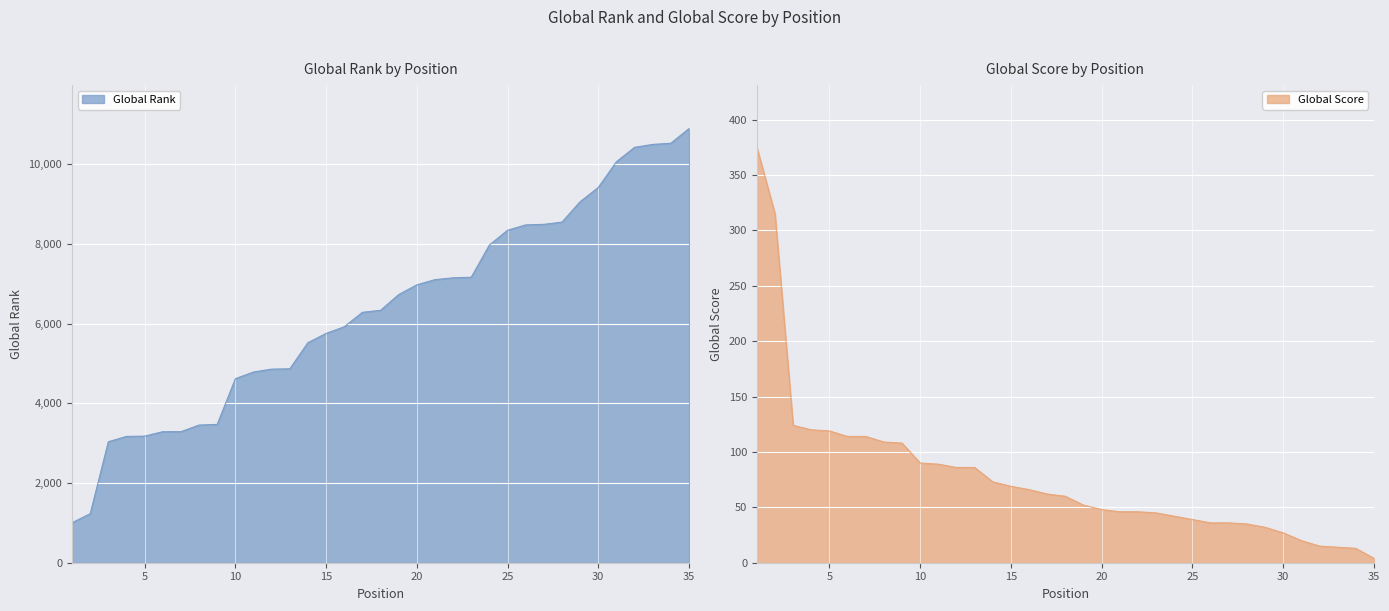

What value does the Global Rank series have at 7?

3287